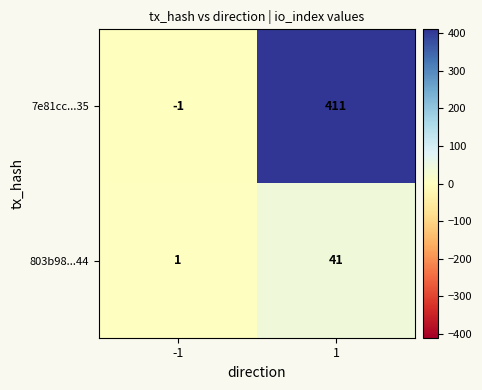

The value of 7e81cc...35 at 1 is 411. True or false?

True